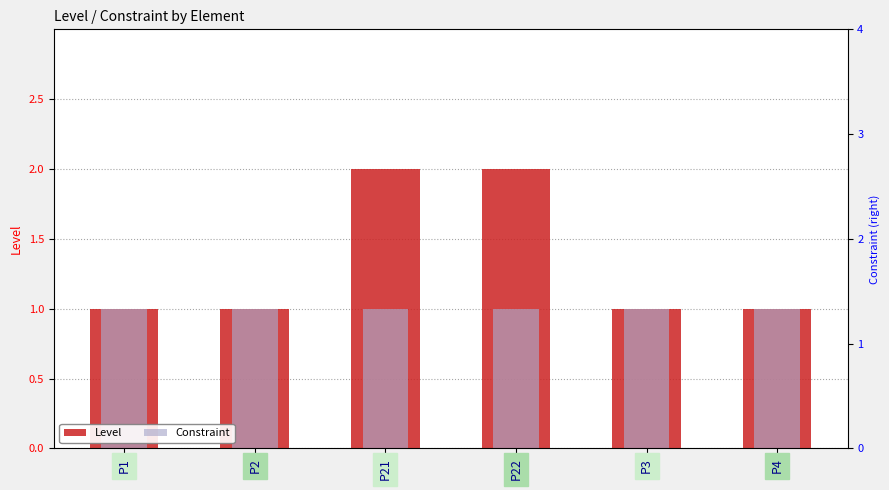

What is the sum of the Level values at P1 and P22?

3